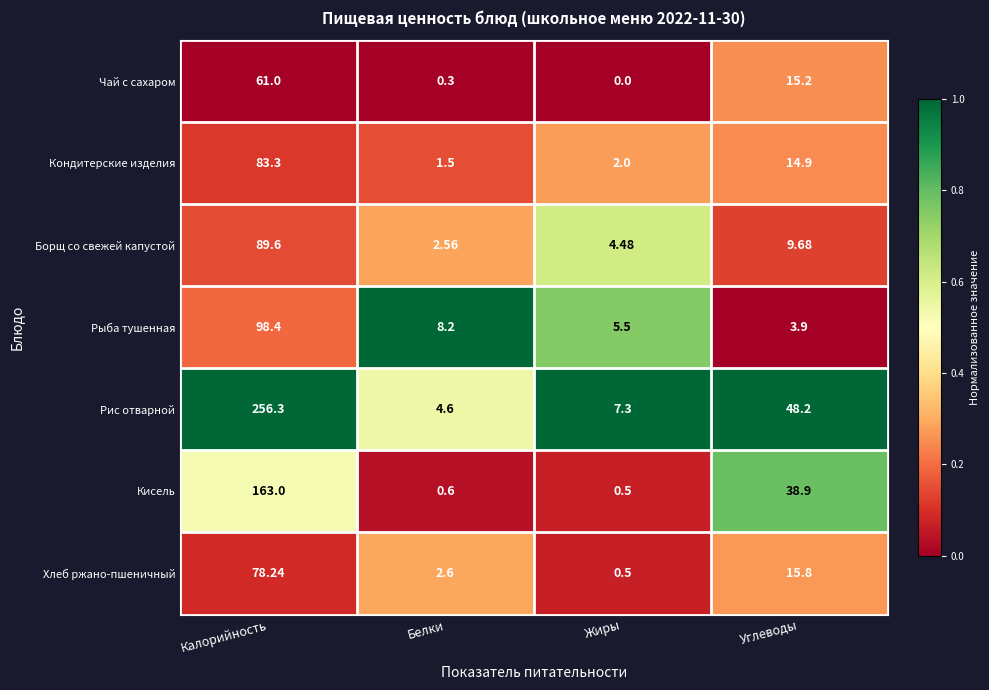

Where does the Кисель series first go above 38?

Калорийность